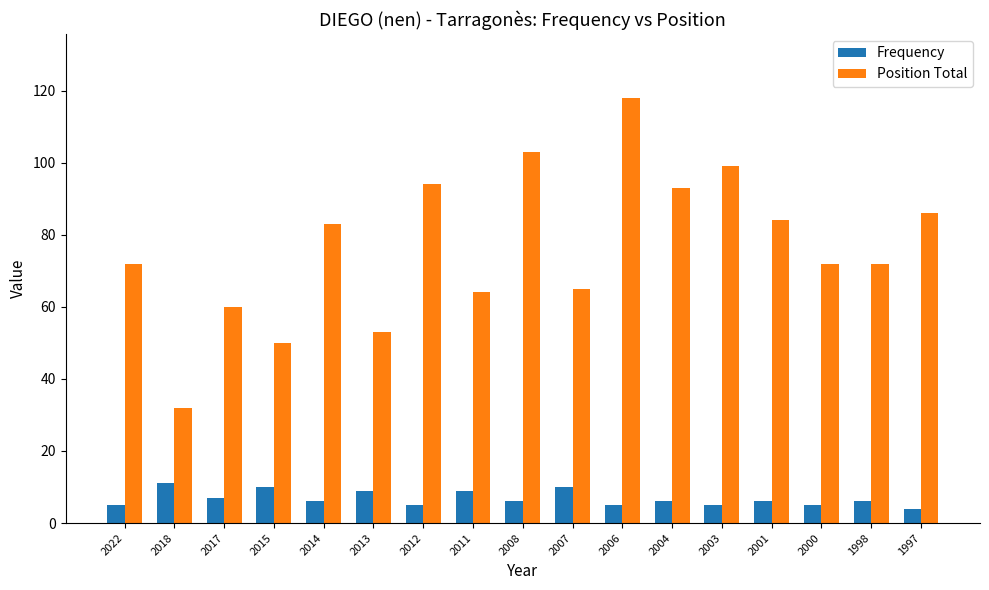

What is the lowest value of the Position Total series?

32